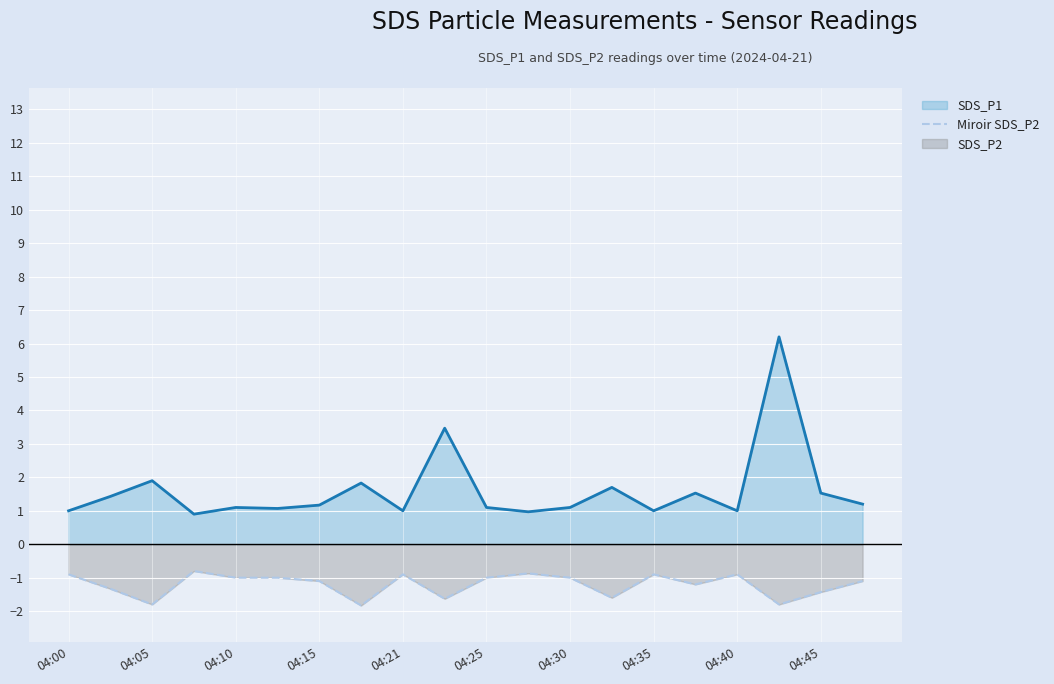

What is the greatest value displayed?

6.2